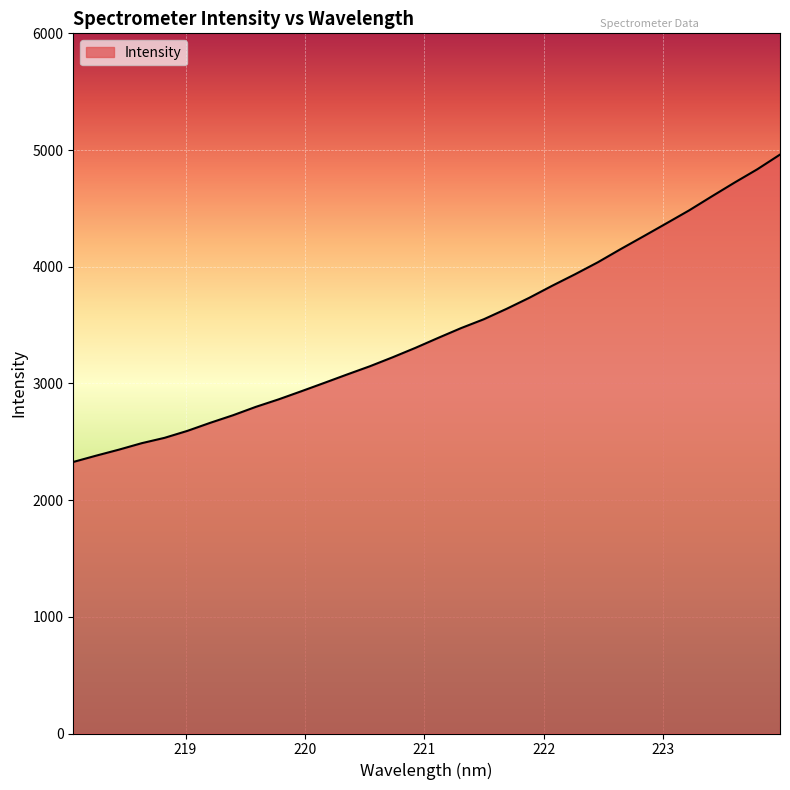

What is the minimum value shown in the chart?

2327.0